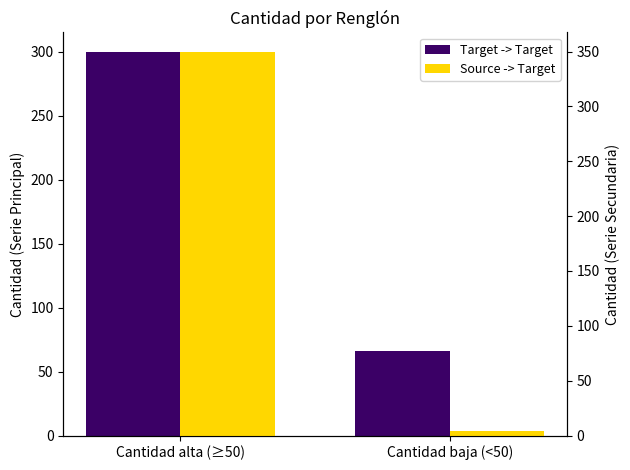

How many groups of bars are there?

2